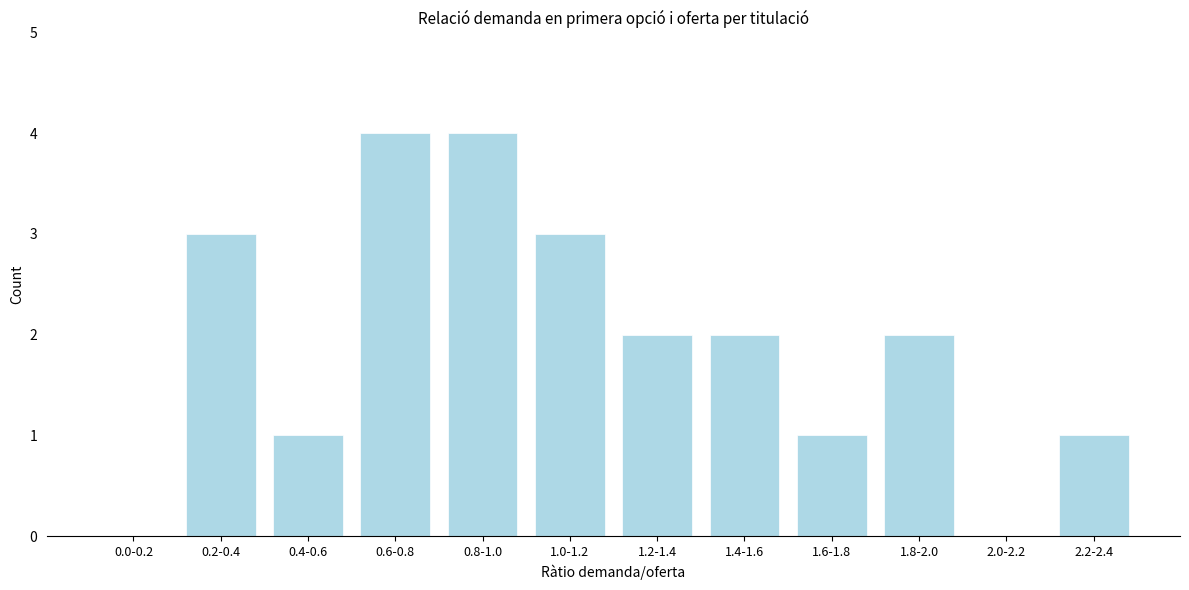

Reading left to right, transcribe all the data shown in this chart.

0.0-0.2=0	0.2-0.4=3	0.4-0.6=1	0.6-0.8=4	0.8-1.0=4	1.0-1.2=3	1.2-1.4=2	1.4-1.6=2	1.6-1.8=1	1.8-2.0=2	2.0-2.2=0	2.2-2.4=1